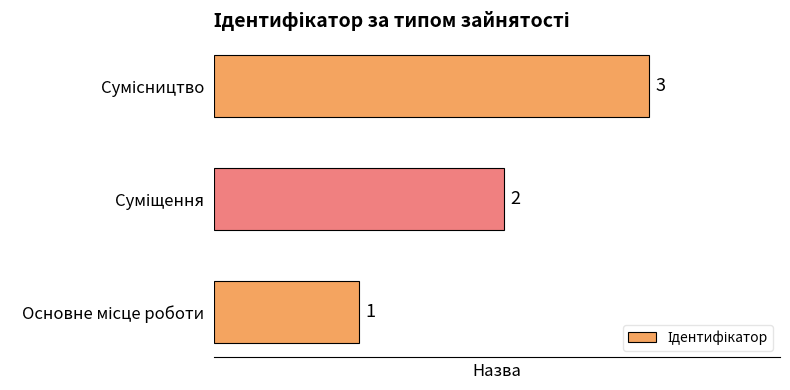

Does the chart contain any negative values?

No